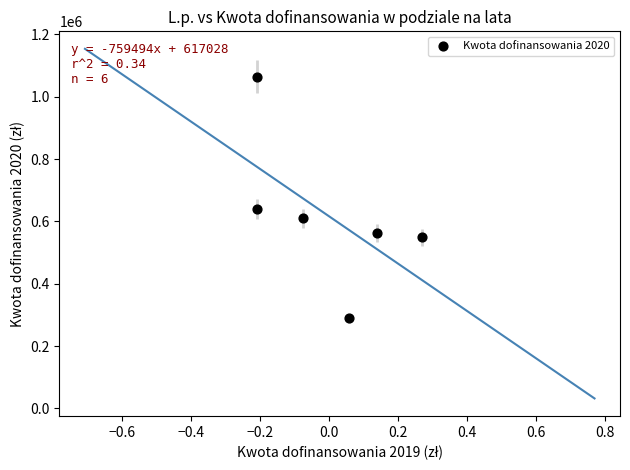

What Y value in the scatter plot is closest to 676915?

640049.6